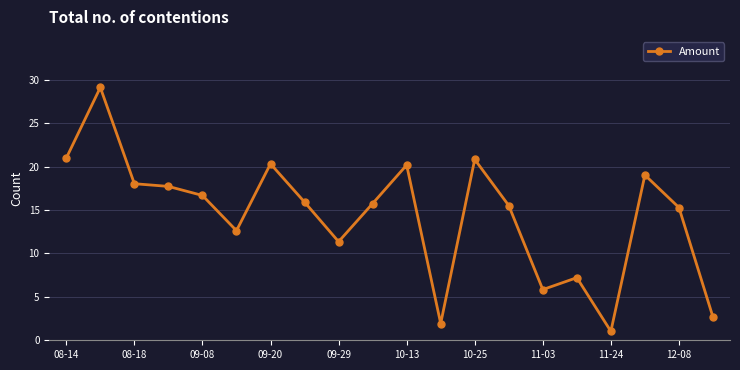

What is the value of the 18th point from the left?

19.0